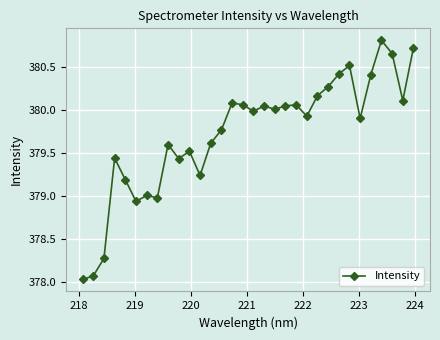

What is the value of the 1st point from the left?

378.0